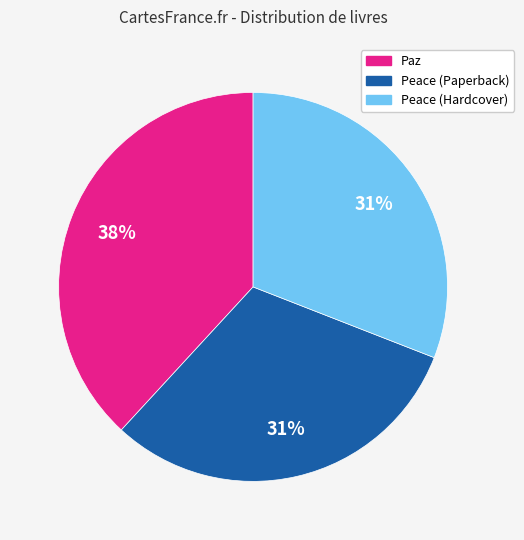

To the nearest percent, what portion does Peace (Hardcover) represent?

31%